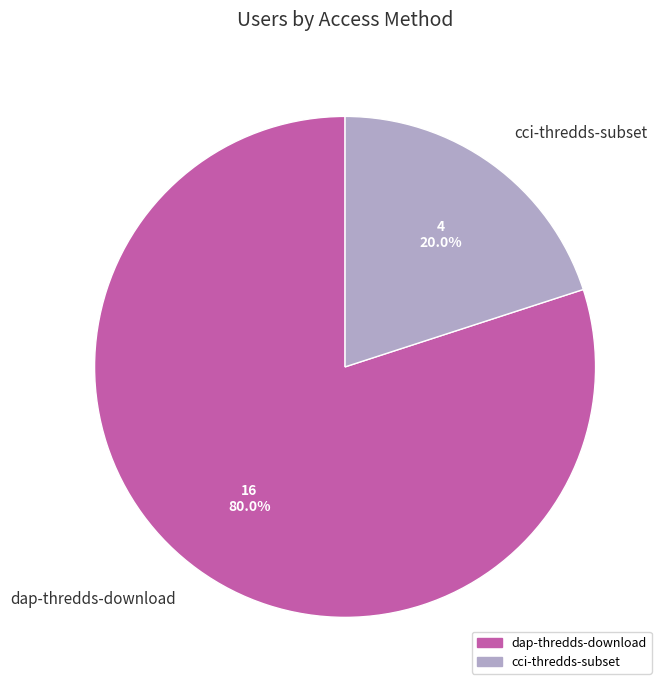

To the nearest percent, what is the difference between the largest and smallest slice percentages?

60%